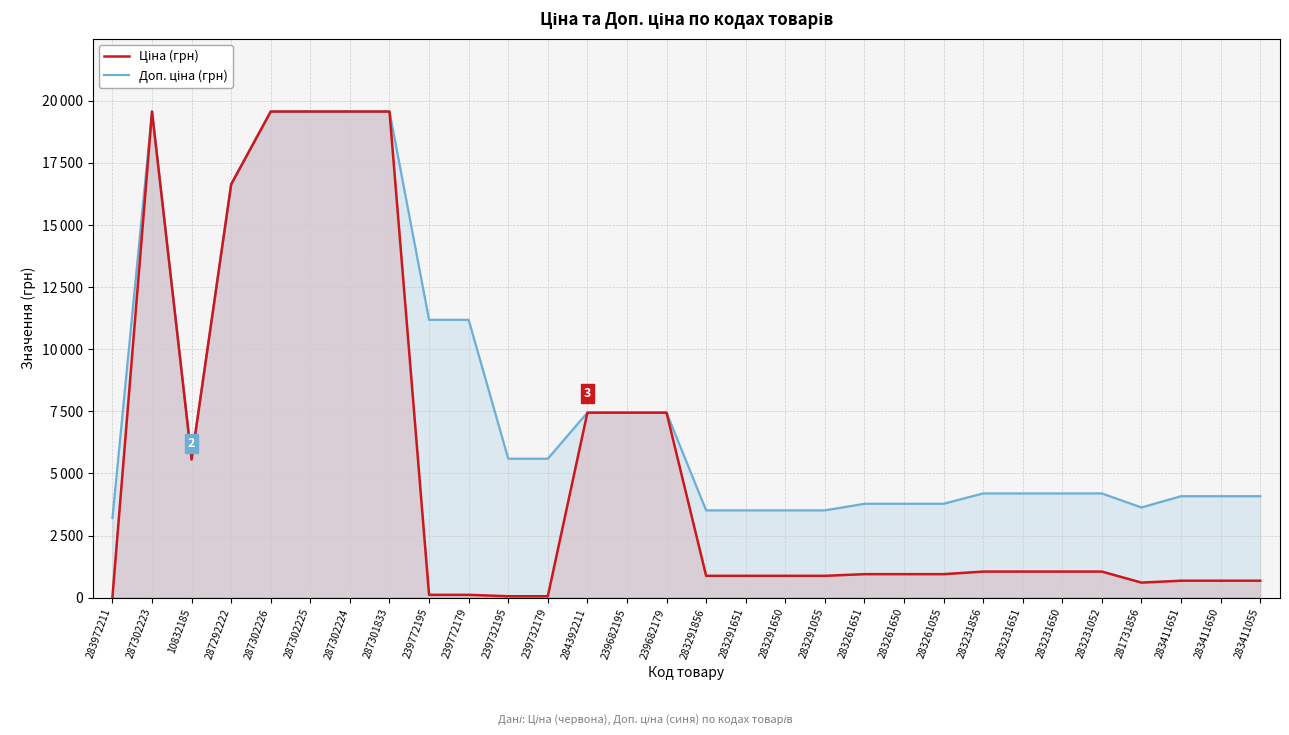

Which series has the largest range (max minus min)?

Ціна (грн)